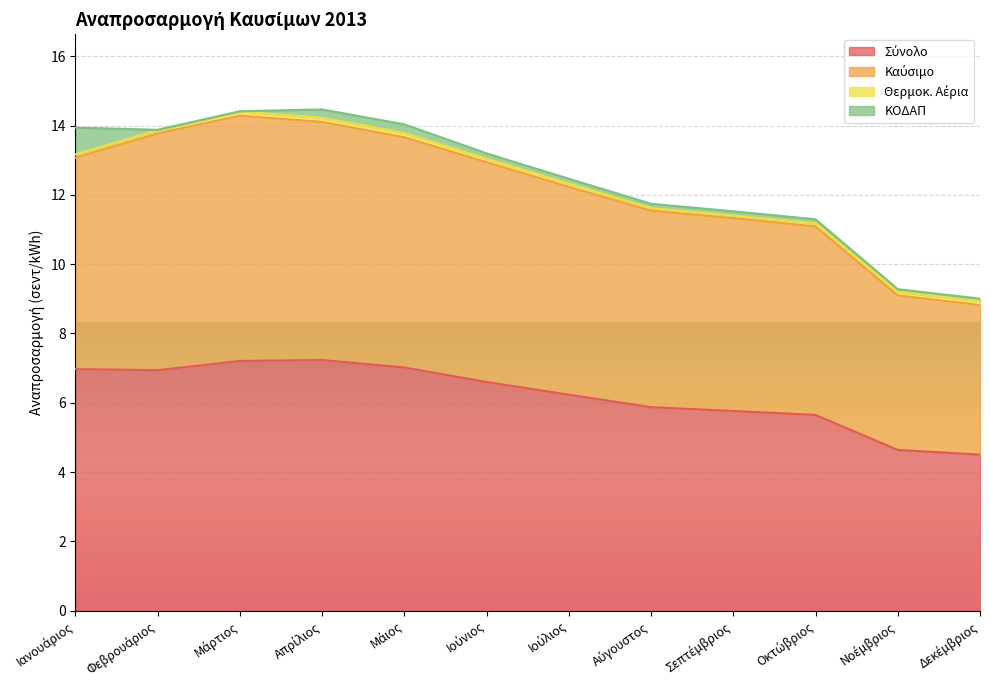

What value does the Σύνολο series have at Αύγουστος?

5.9